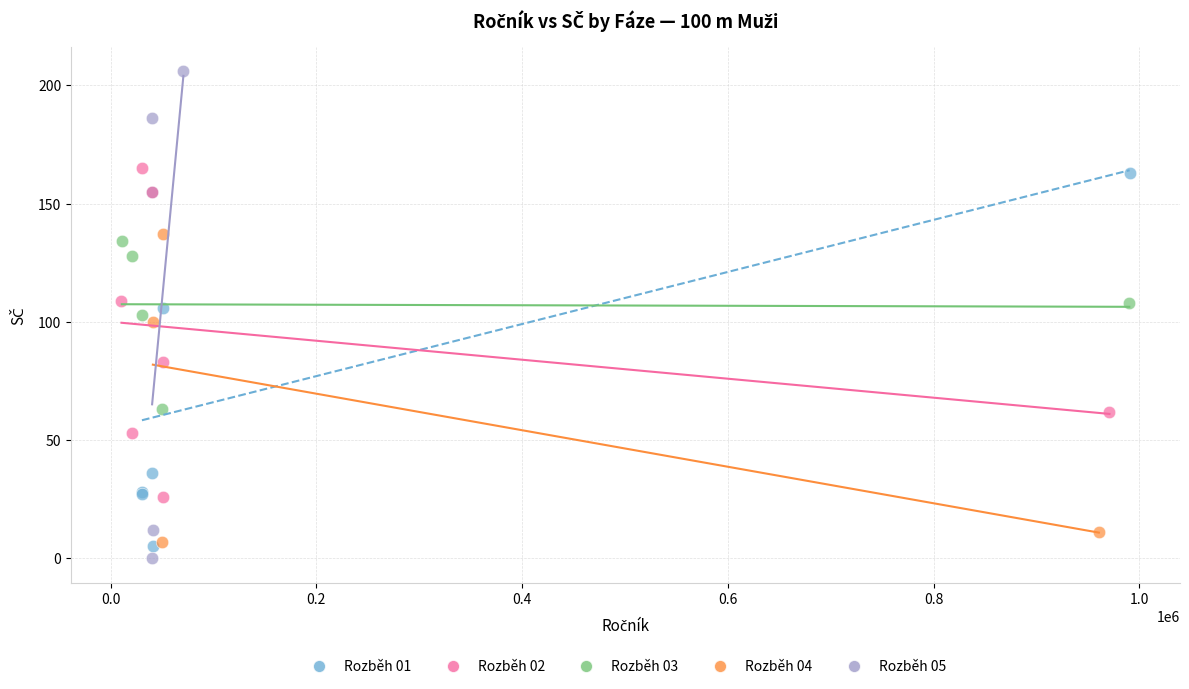

Which series has the widest spread of Y values?

Rozběh 05